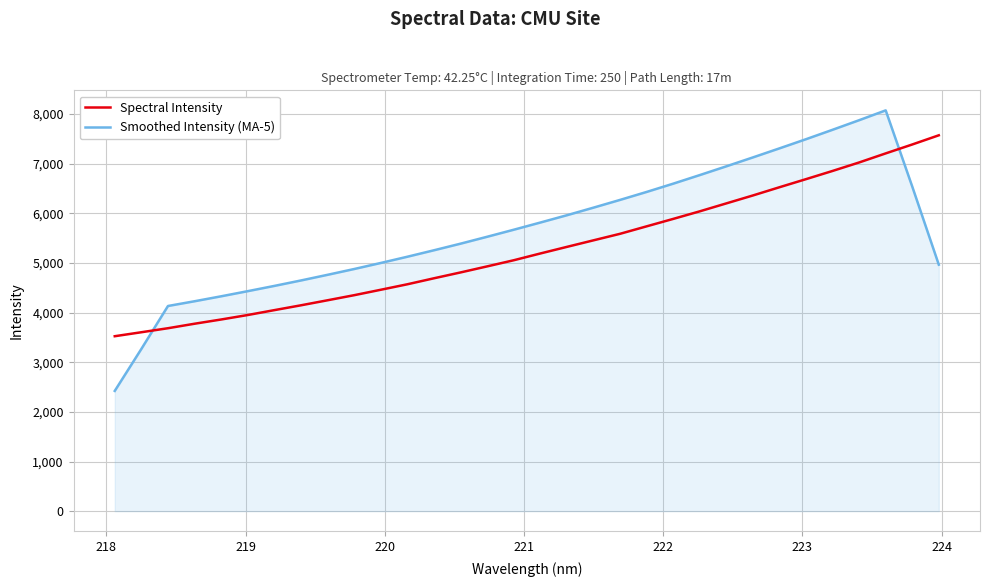

How many distinct data groups are displayed?

2